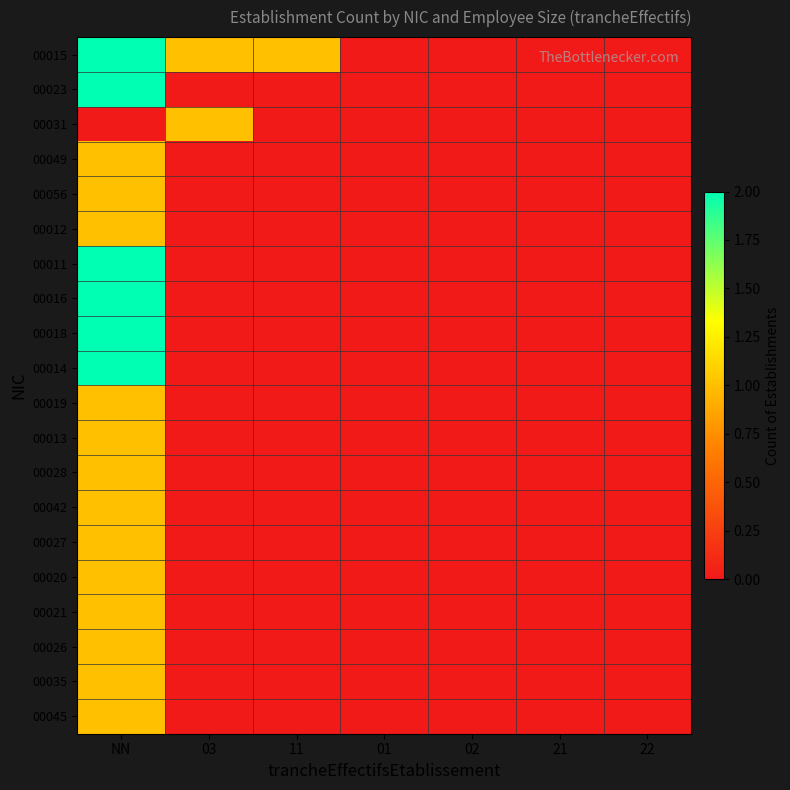

Rank the series by their maximum value, from highest to lowest.

00015, 00023, 00011, 00016, 00018, 00014, 00031, 00049, 00056, 00012, 00019, 00013, 00028, 00042, 00027, 00020, 00021, 00026, 00035, 00045